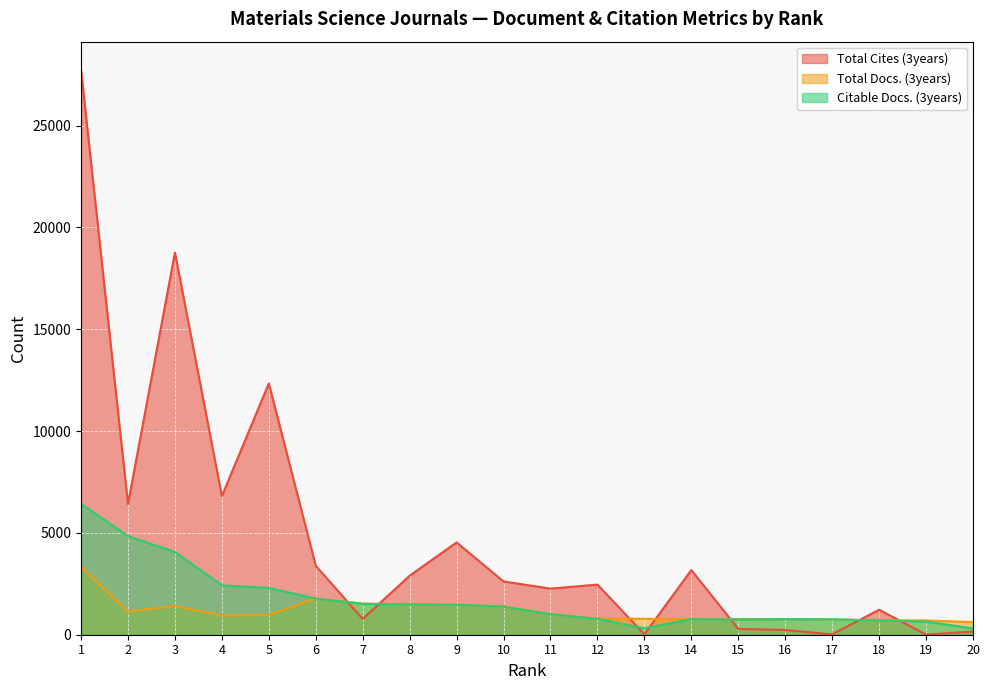

What is the minimum value shown in the chart?

6